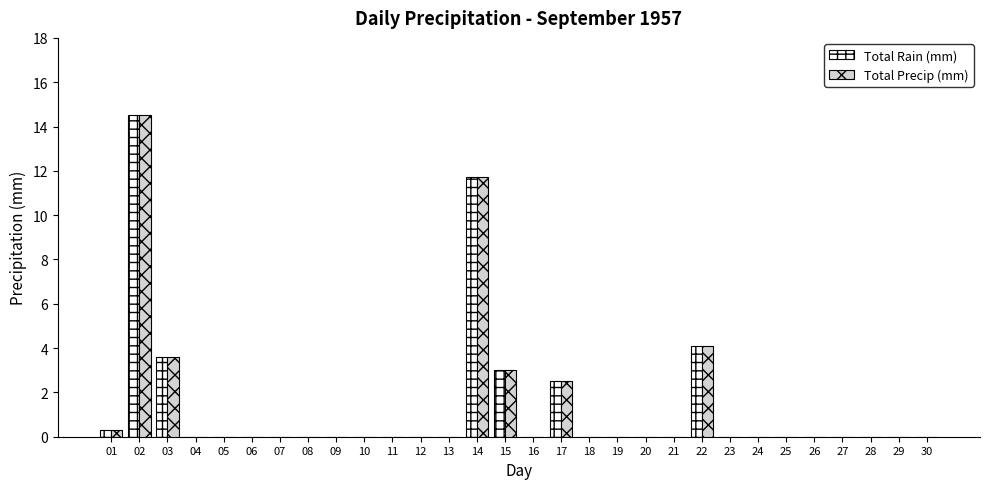

The Total Rain (mm) series shows 0.0 at 06. True or false?

True